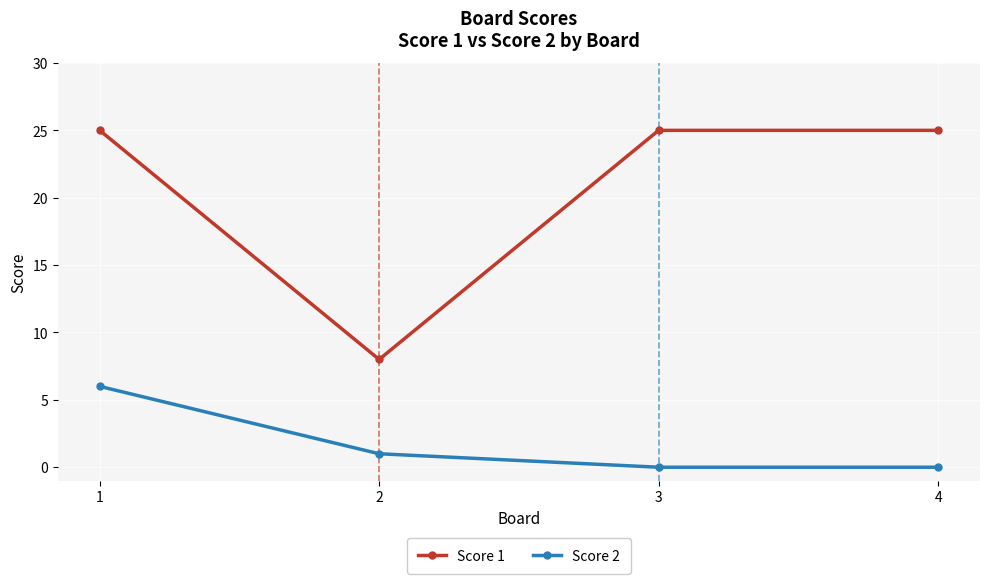

True or false: Score 2 has a value of 1 at 2.

True